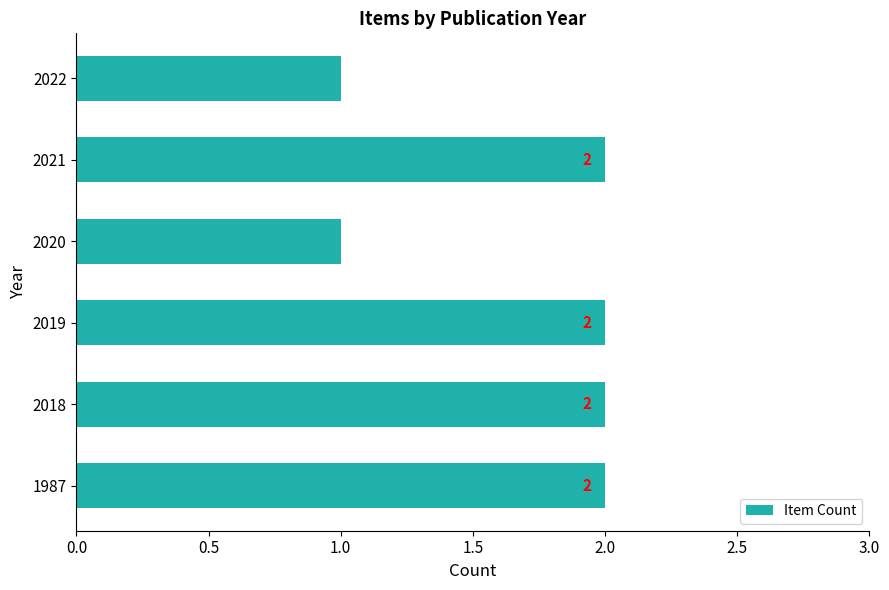

What is the greatest value displayed?

2